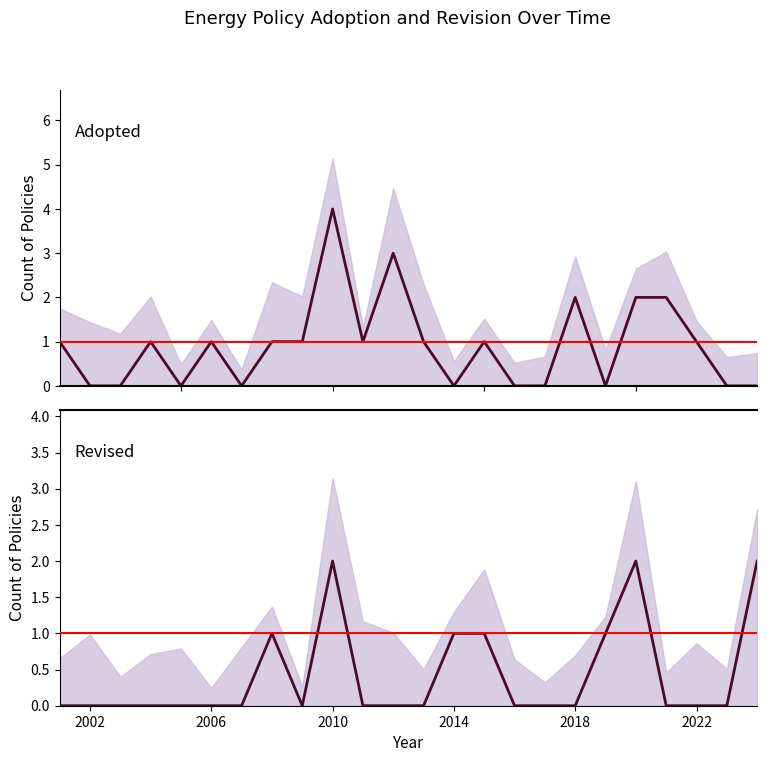

List the series in order of their overall mean, lowest first.

Revised, Adopted